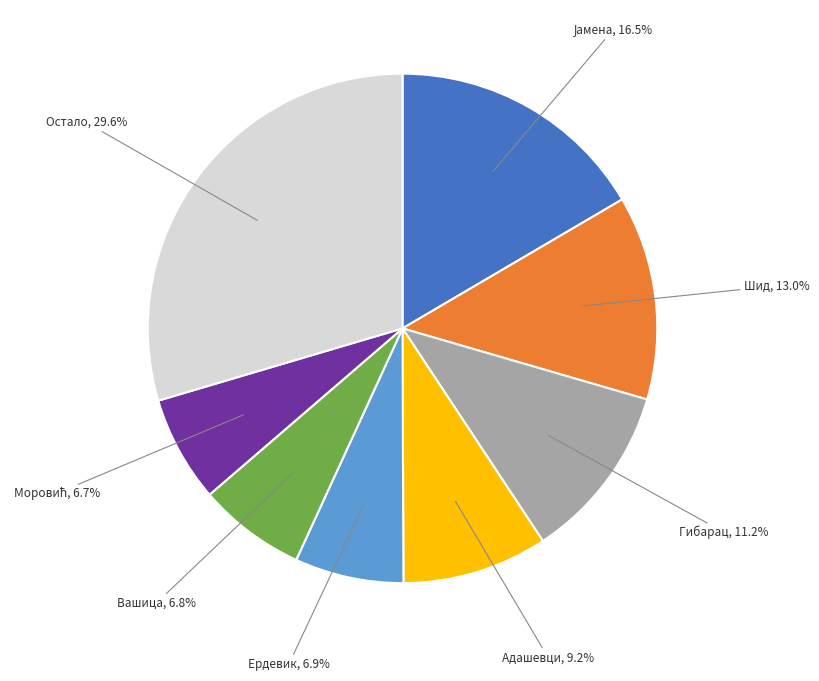

Is there a majority slice in this chart?

No